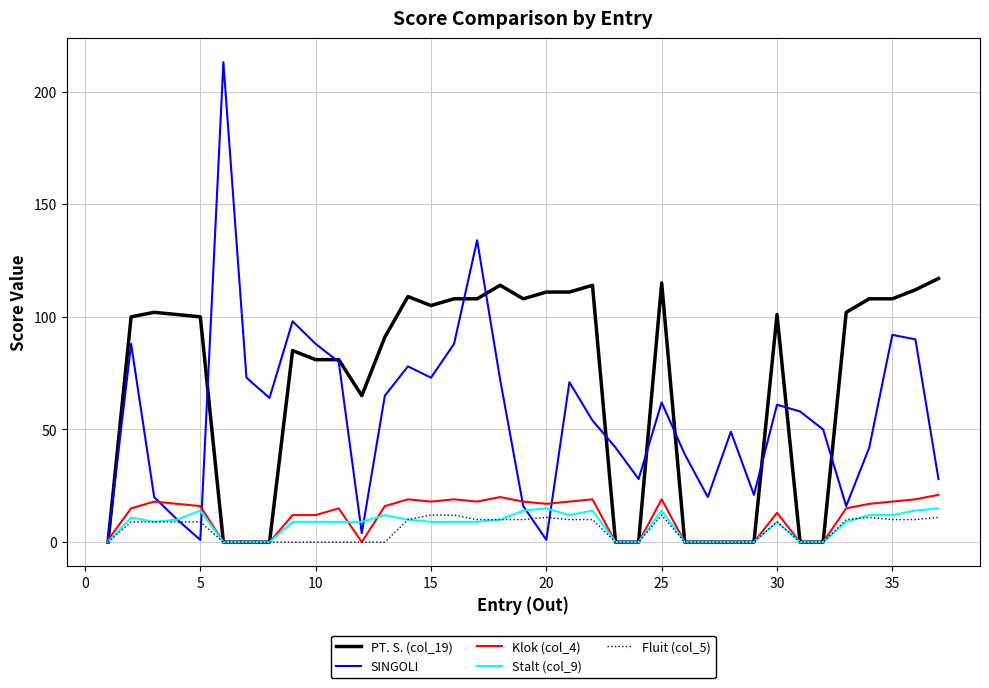

Which series has the largest total across all categories?

PT. S. (col_19)